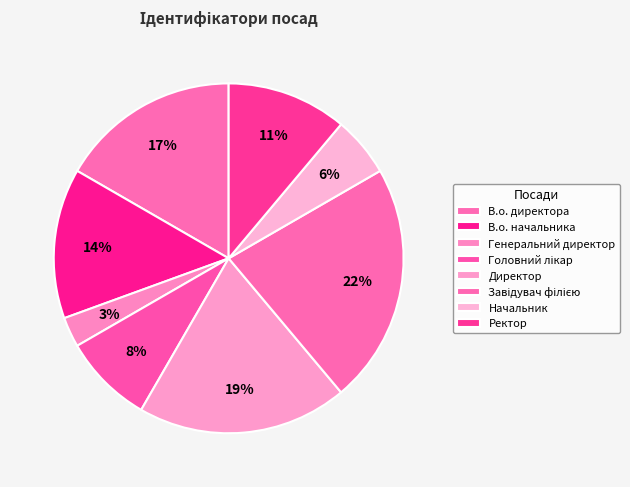

Rank the categories by value from highest to lowest.

Завідувач філією, Директор, В.о. директора, В.о. начальника, Ректор, Головний лікар, Начальник, Генеральний директор